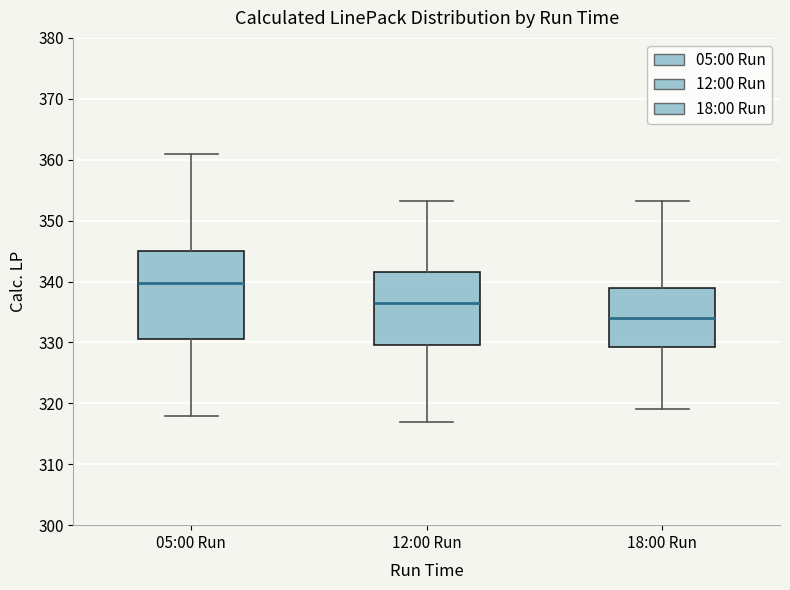

Reading left to right, read every box against the y-axis: the position of its median line, the range the box covers, and the ends of its whiskers. The values are not printed on the chart, so give them approximately, as read against the axis.

05:00 Run: median 340, box 331 to 345, whiskers 318 to 361
12:00 Run: median 337, box 330 to 342, whiskers 317 to 353
18:00 Run: median 334, box 329 to 339, whiskers 319 to 353